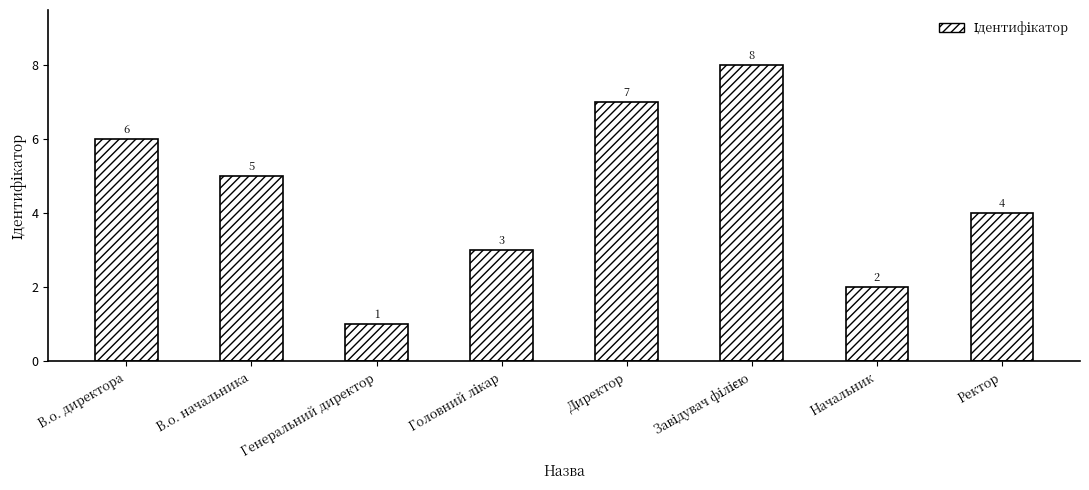

Does the chart contain stacked bars?

No